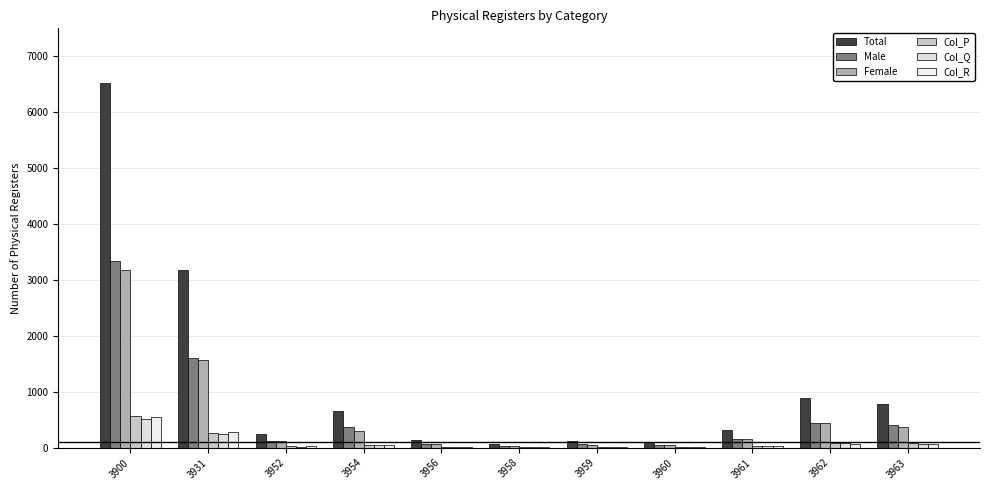

Is the value of Col_P at 3960 greater than the value of Male at 3961?

No